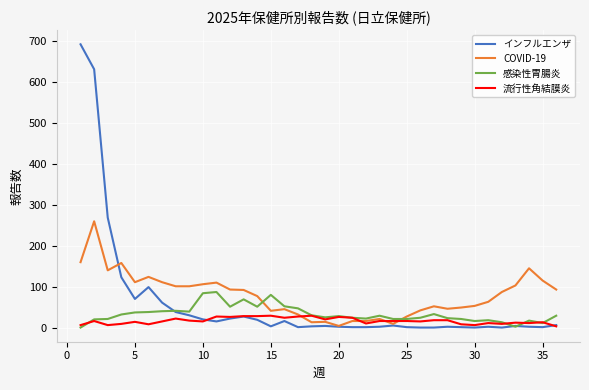

Which series has the widest spread of values?

インフルエンザ